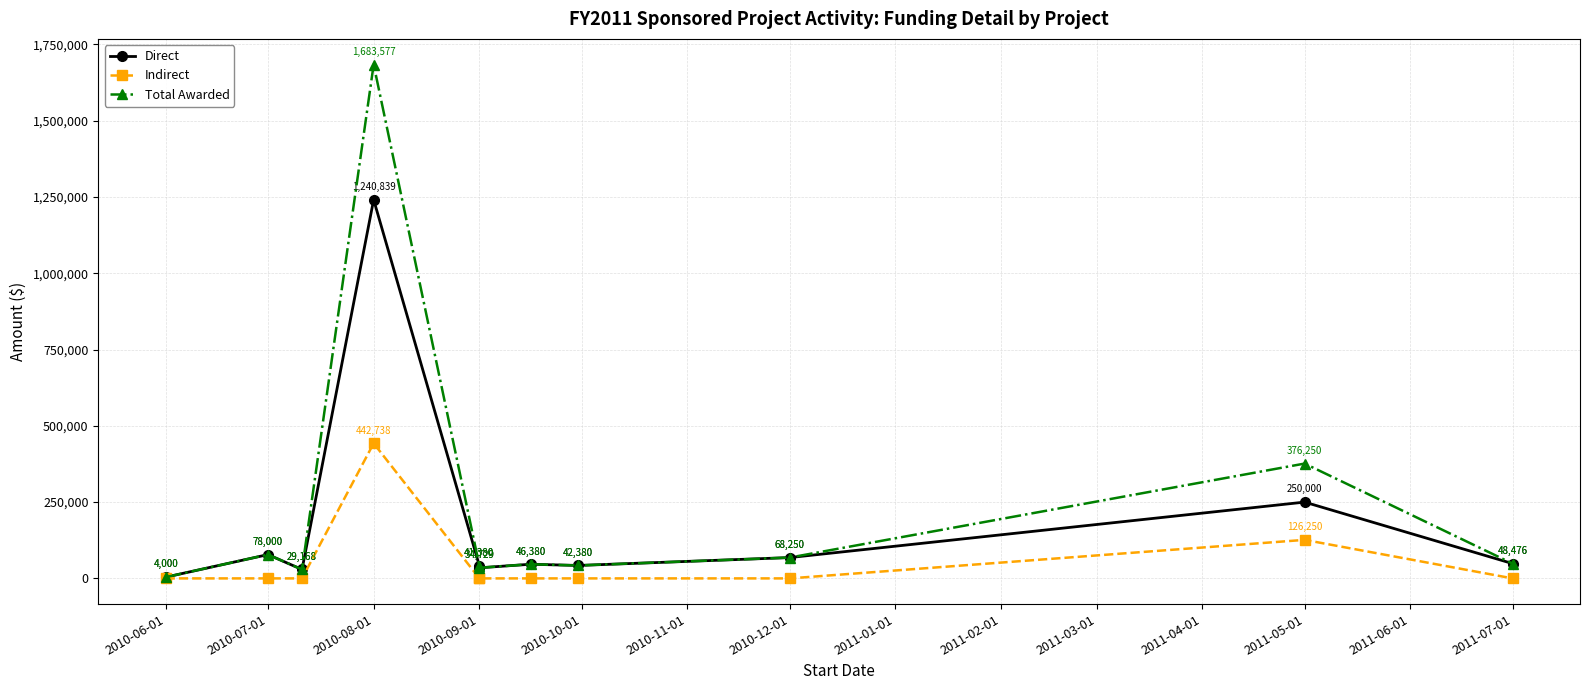

Is it true that Direct equals 24635 at 2010-12-01?

False